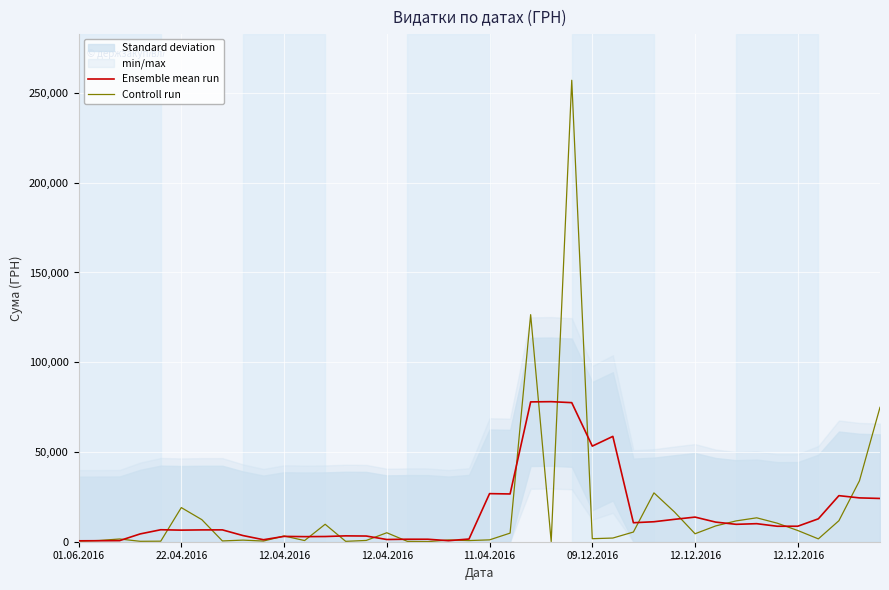

Reading left to right, transcribe all the data shown in this chart.

Ensemble mean run: 511.8	557.0	616.4	4349.6	6671.5	6454.0	6586.9	6602.7	3439.7	1113.1	2969.1	2832.9	2900.7	3260.1	3170.1	1236.4	1388.3	1374.7	582.2	1500.9	26789.2	26612.1	77900.3	78029.0	77479.2	53260.5	58685.6	10579.0	11131.0	12477.0	13717.4	10939.4	9694.0	10054.4	8616.4	8637.2	12760.0	25668.4	24420.0	24102.0
Controll run: 352.0	678.6	1528.2	226.4	297.0	19017.7	12288.0	441.0	891.0	376.0	3202.5	655.0	9721.0	210.0	715.2	4999.4	205.0	52.4	969.7	646.9	1036.8	4798.5	126494.0	84.5	257087.8	1680.0	2050.0	5400.0	27210.0	16555.0	4440.0	8780.0	11602.0	13320.0	10328.0	6242.0	1590.0	11706.0	33933.9	74870.0